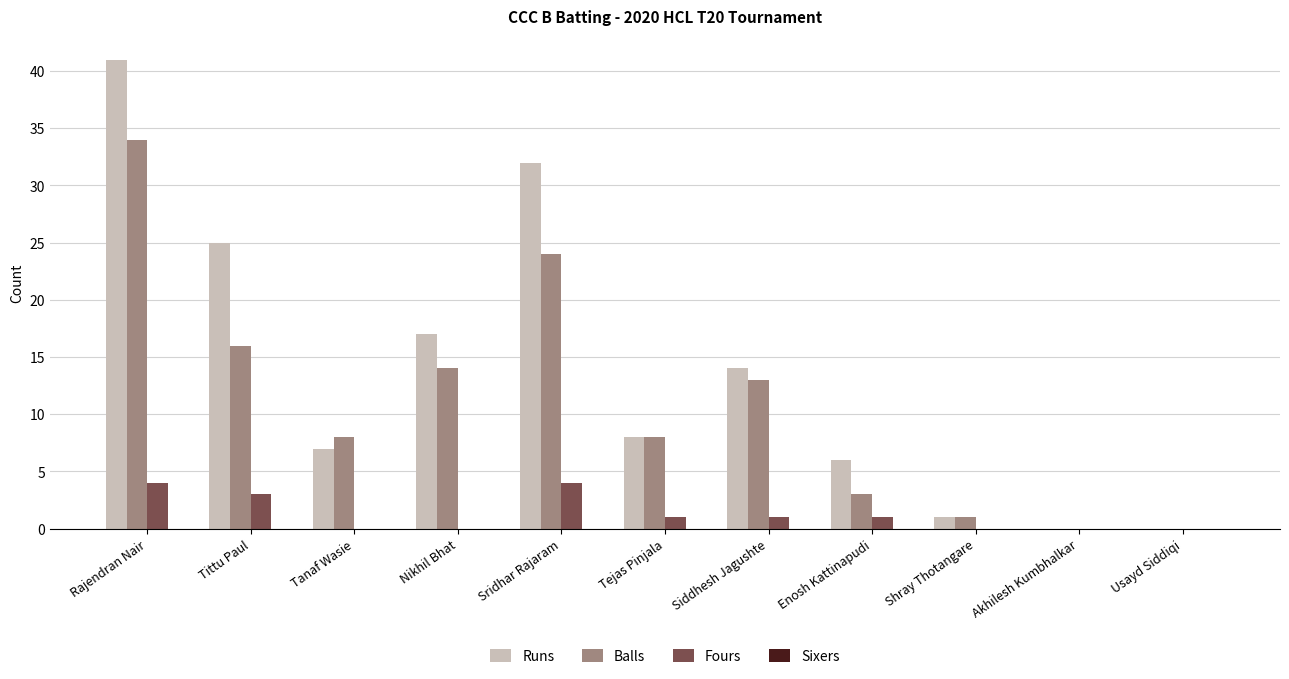

Between Tanaf Wasie and Akhilesh Kumbhalkar, which series saw the biggest shift?

Balls